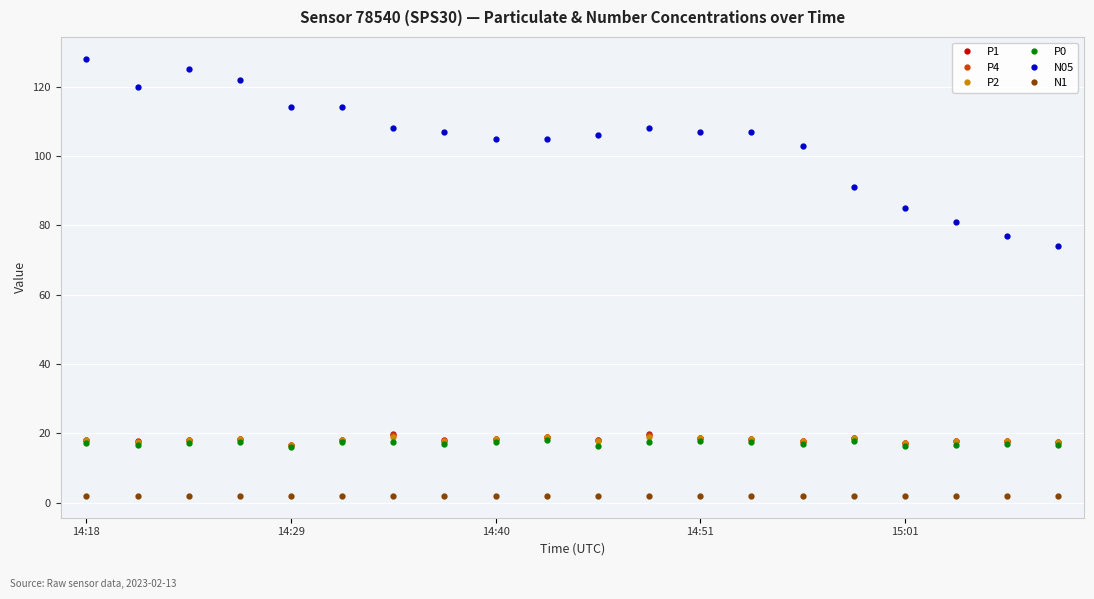

How many categories are shown in the chart?

20